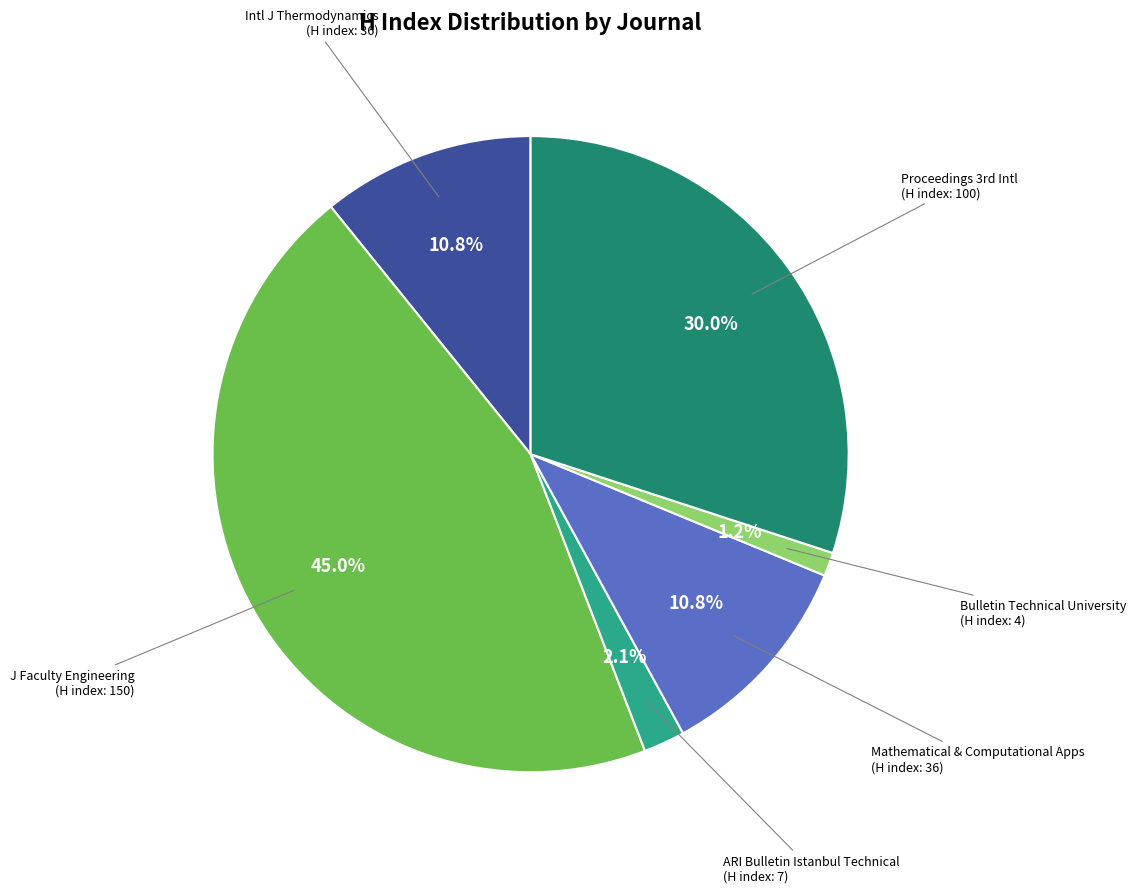

Count the number of slices in the pie.

6